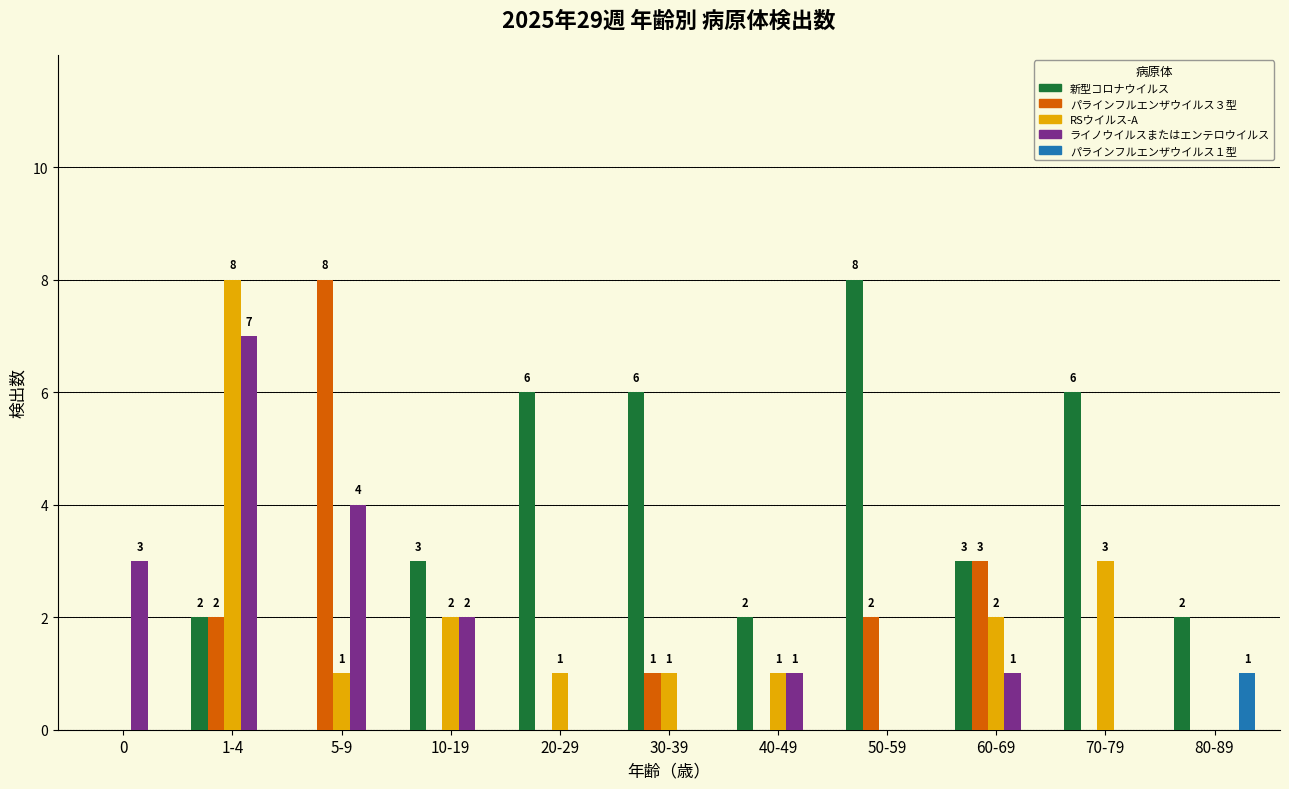

Reading left to right, list all the values displayed in this chart.

新型コロナウイルス: 0=0	1-4=2	5-9=0	10-19=3	20-29=6	30-39=6	40-49=2	50-59=8	60-69=3	70-79=6	80-89=2
パラインフルエンザウイルス３型: 0=0	1-4=2	5-9=8	10-19=0	20-29=0	30-39=1	40-49=0	50-59=2	60-69=3	70-79=0	80-89=0
RSウイルス-A: 0=0	1-4=8	5-9=1	10-19=2	20-29=1	30-39=1	40-49=1	50-59=0	60-69=2	70-79=3	80-89=0
ライノウイルスまたはエンテロウイルス: 0=3	1-4=7	5-9=4	10-19=2	20-29=0	30-39=0	40-49=1	50-59=0	60-69=1	70-79=0	80-89=0
パラインフルエンザウイルス１型: 0=0	1-4=0	5-9=0	10-19=0	20-29=0	30-39=0	40-49=0	50-59=0	60-69=0	70-79=0	80-89=1